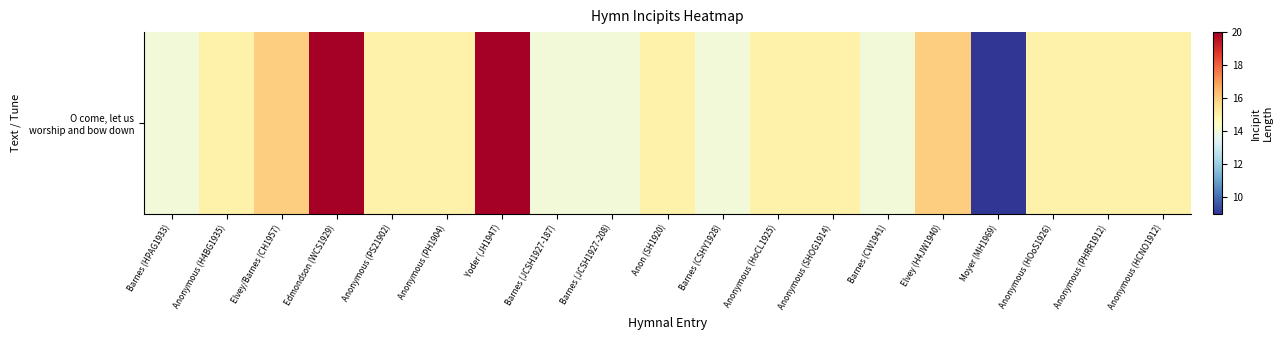

Between Barnes (JCSH1927-187) and Elvey (H4JW1940), which is larger?

Elvey (H4JW1940)